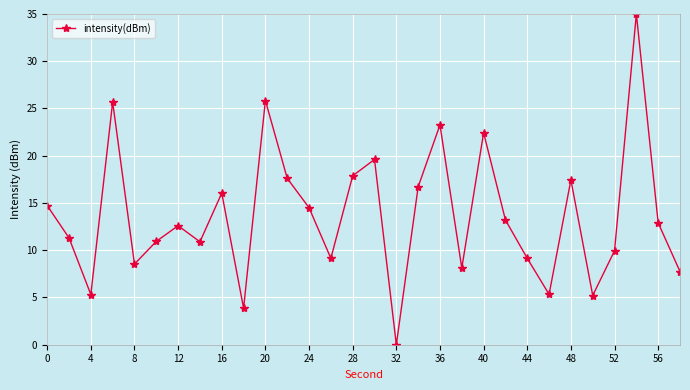

How many points are lower than both their immediate neighbors (excluding endpoints)?

9